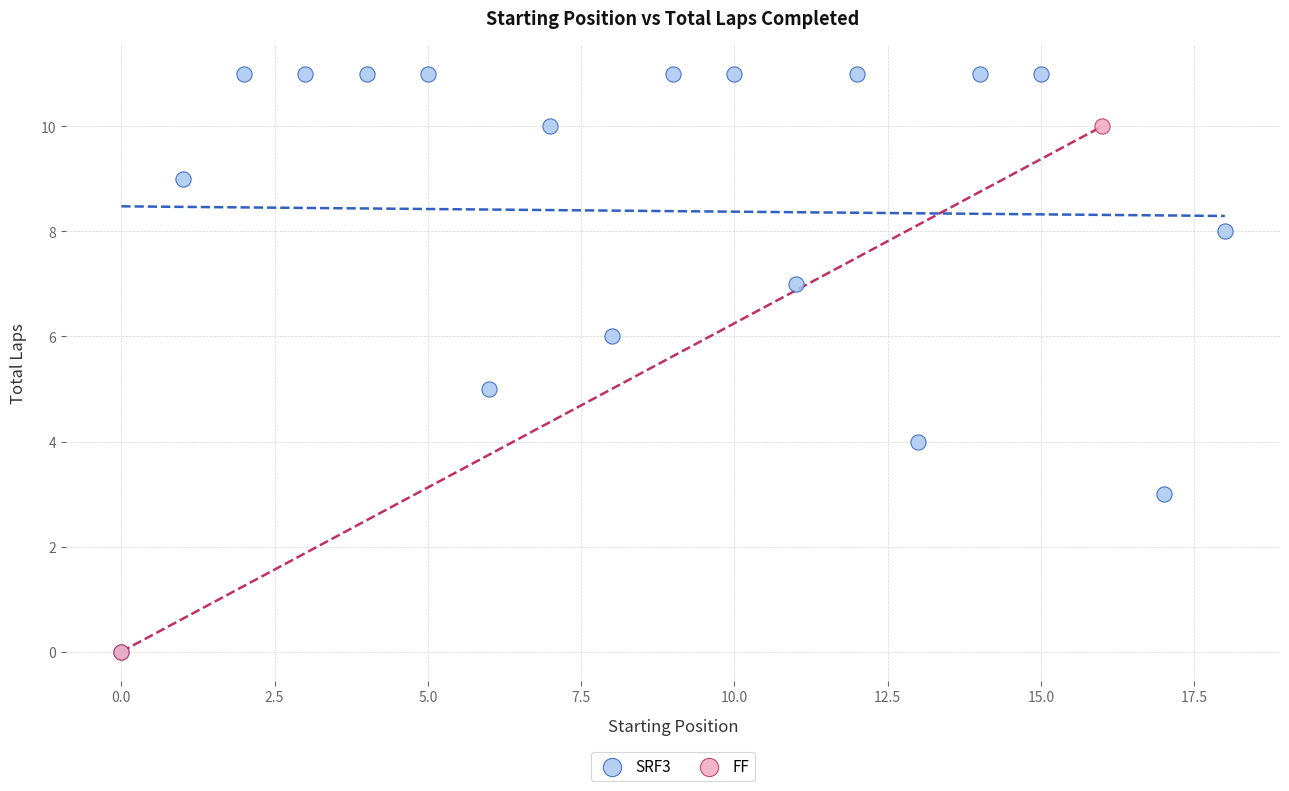

What are all the series names shown in the legend?

SRF3, FF